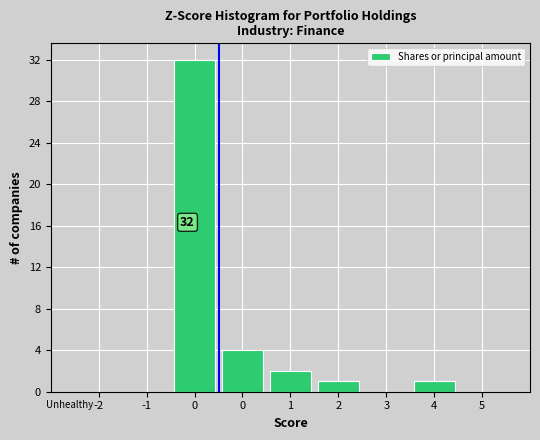

How many data points does each series have?

9